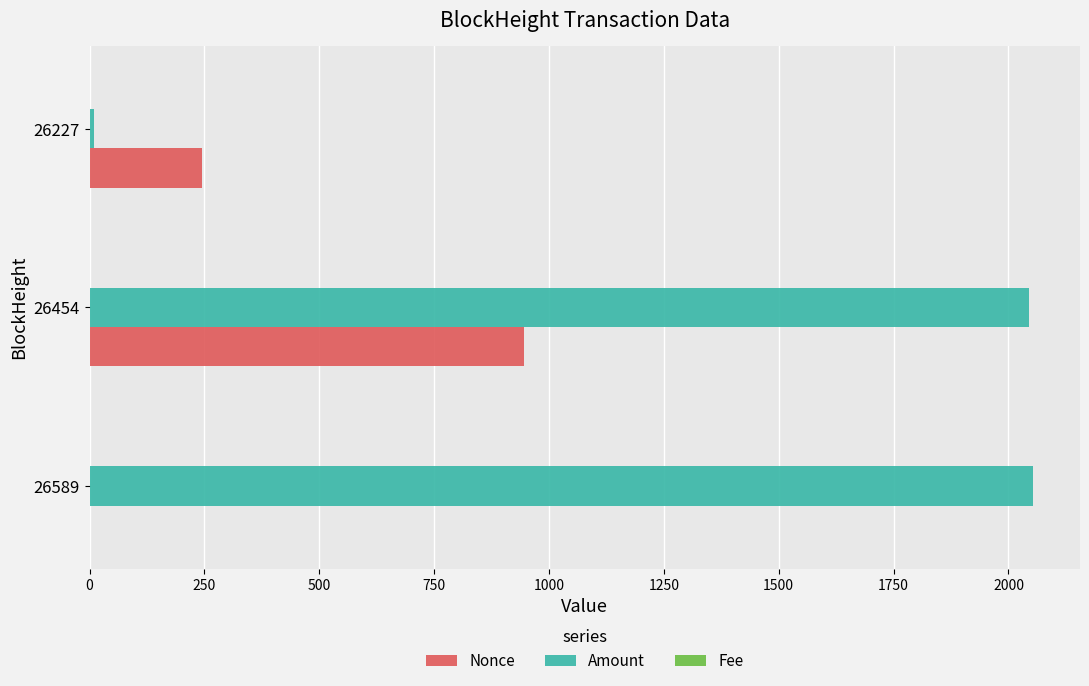

Is it true that Amount equals 10.0 at 26227?

True